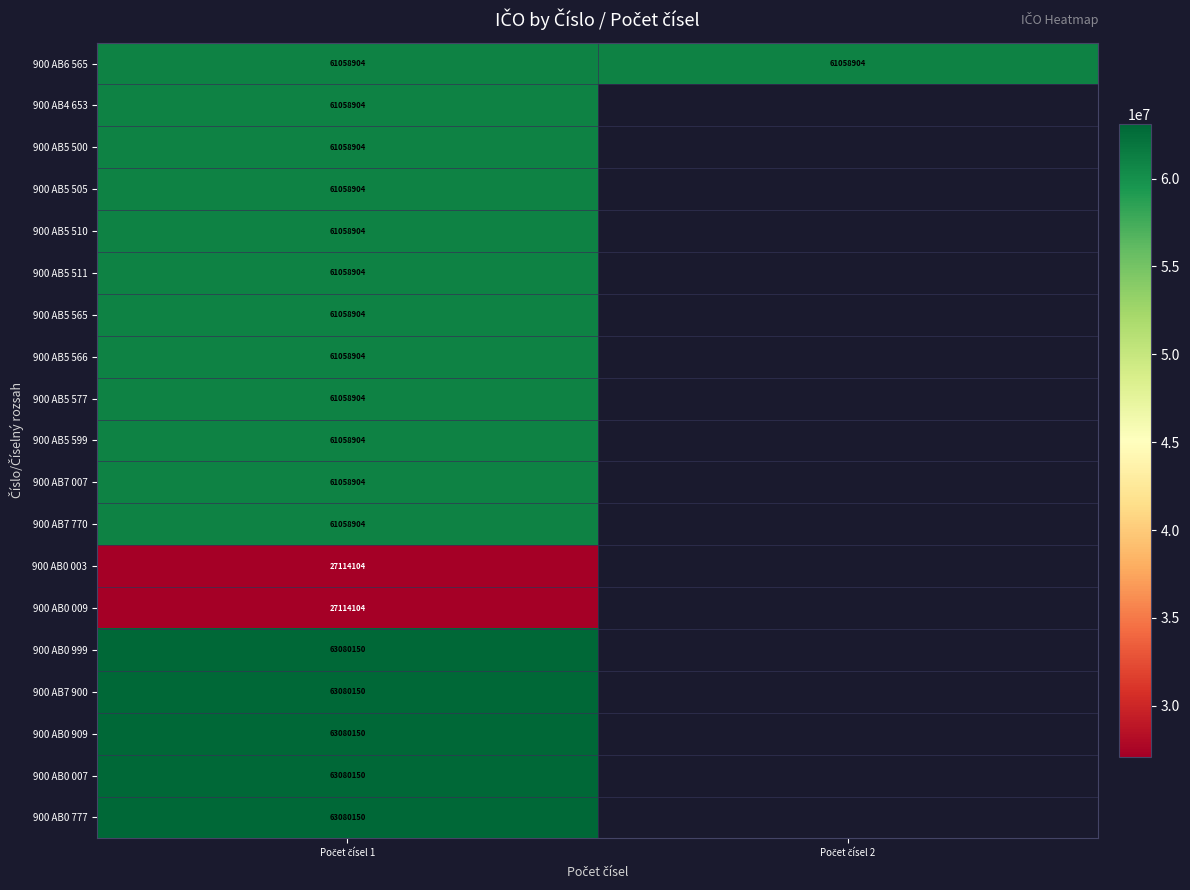

What is the maximum value for 900 AB6 565?

61058904